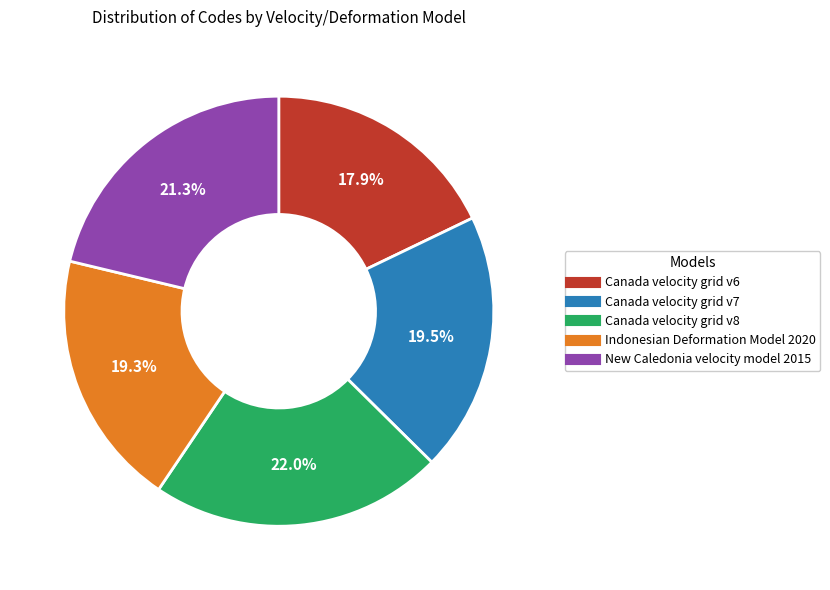

What percentage is the Canada velocity grid v8 slice, to the nearest percent?

22%